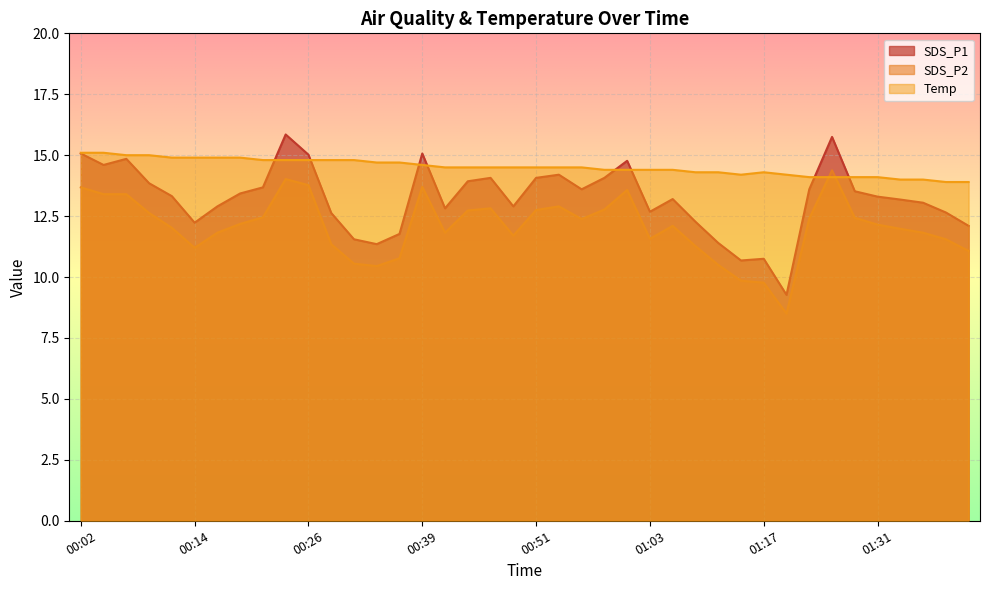

Which series has the largest total across all categories?

Temp